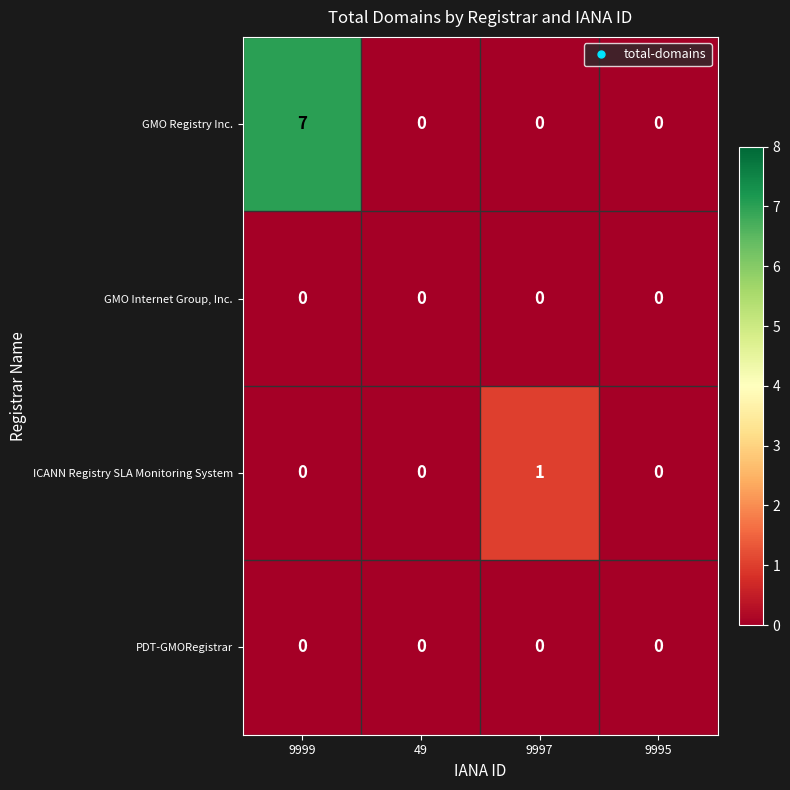

At which category is the sum across all series the highest?

9999